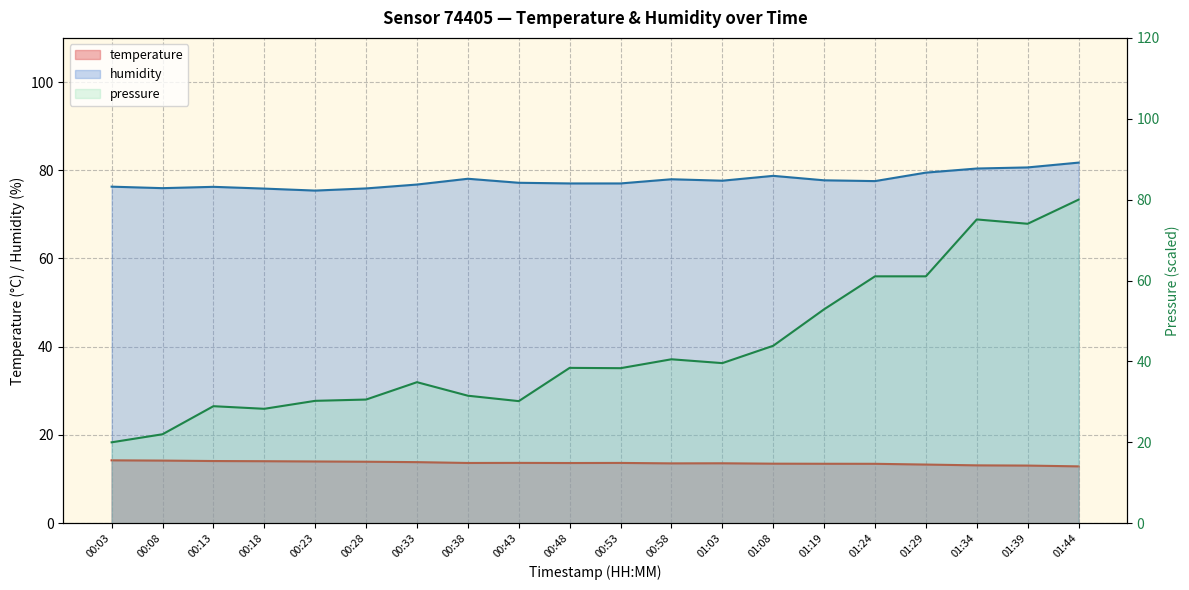

True or false: temperature and humidity cross at least once.

False